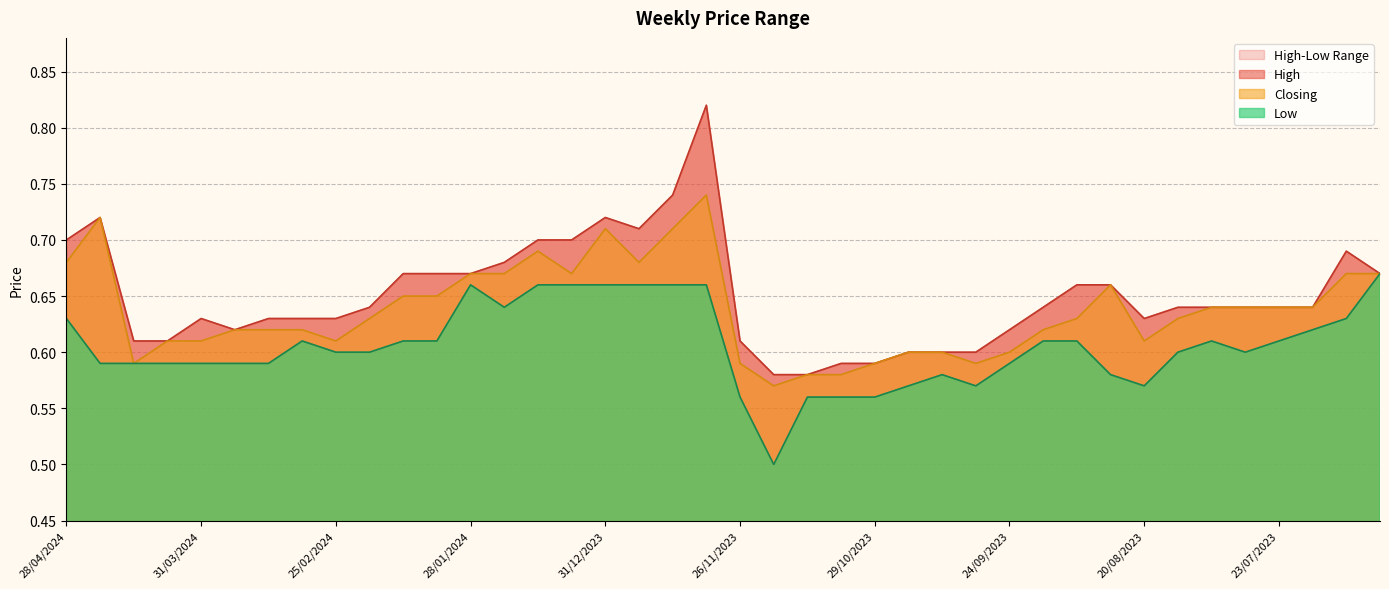

True or false: Closing has a value of 0.8 at 29/10/2023.

False